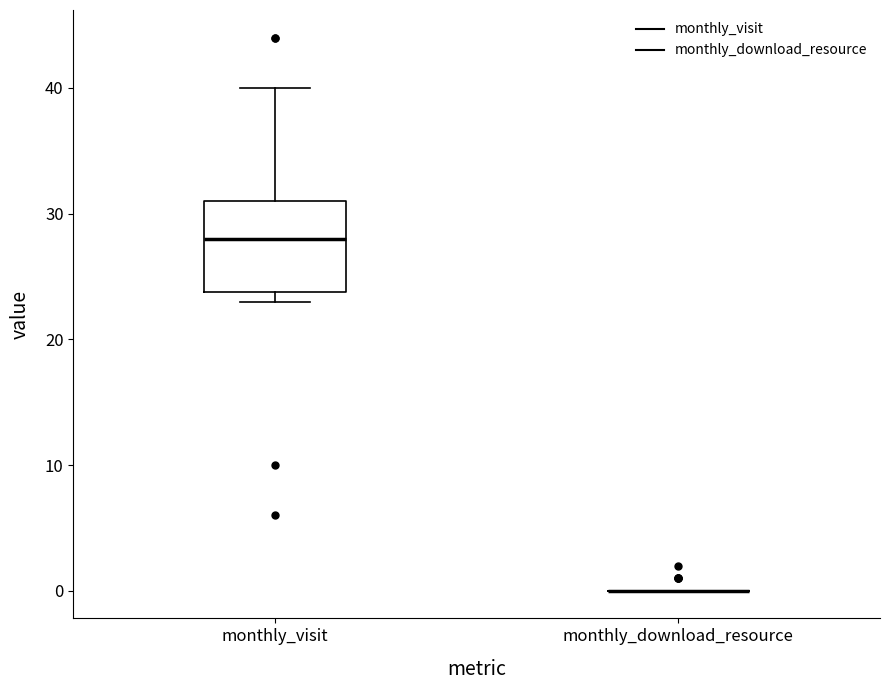

Reading left to right, read every box against the y-axis: the position of its median line, the range the box covers, and the ends of its whiskers. The values are not printed on the chart, so give them approximately, as read against the axis.

monthly_visit: median 28, box 24 to 31, whiskers 23 to 40
monthly_download_resource: box collapsed to a line at 0, whiskers 0 to 0